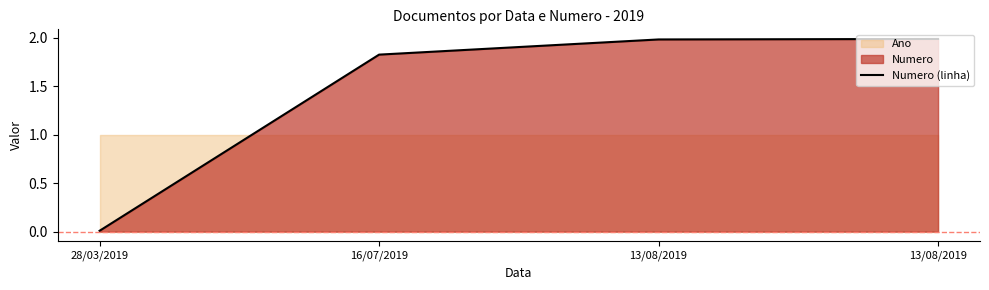

How many values exceed 1?

3